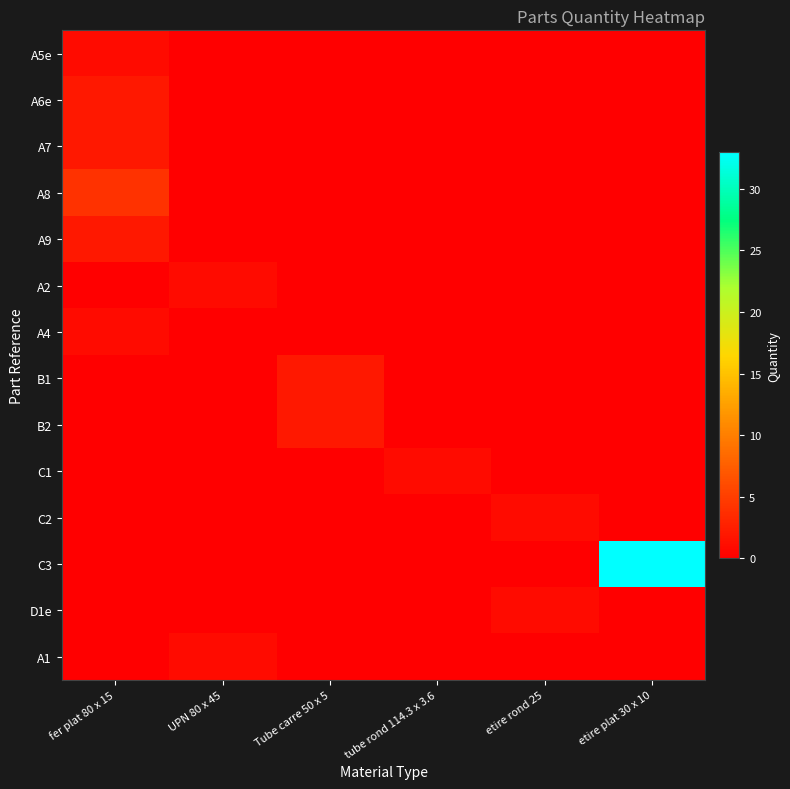

Reading right to left, list all the values displayed in this chart.

A5e: etire plat 30 x 10=0	etire rond 25=0	tube rond 114.3 x 3.6=0	Tube carre 50 x 5=0	UPN 80 x 45=0	fer plat 80 x 15=1
A6e: etire plat 30 x 10=0	etire rond 25=0	tube rond 114.3 x 3.6=0	Tube carre 50 x 5=0	UPN 80 x 45=0	fer plat 80 x 15=2
A7: etire plat 30 x 10=0	etire rond 25=0	tube rond 114.3 x 3.6=0	Tube carre 50 x 5=0	UPN 80 x 45=0	fer plat 80 x 15=2
A8: etire plat 30 x 10=0	etire rond 25=0	tube rond 114.3 x 3.6=0	Tube carre 50 x 5=0	UPN 80 x 45=0	fer plat 80 x 15=4
A9: etire plat 30 x 10=0	etire rond 25=0	tube rond 114.3 x 3.6=0	Tube carre 50 x 5=0	UPN 80 x 45=0	fer plat 80 x 15=2
A2: etire plat 30 x 10=0	etire rond 25=0	tube rond 114.3 x 3.6=0	Tube carre 50 x 5=0	UPN 80 x 45=1	fer plat 80 x 15=0
A4: etire plat 30 x 10=0	etire rond 25=0	tube rond 114.3 x 3.6=0	Tube carre 50 x 5=0	UPN 80 x 45=0	fer plat 80 x 15=1
B1: etire plat 30 x 10=0	etire rond 25=0	tube rond 114.3 x 3.6=0	Tube carre 50 x 5=2	UPN 80 x 45=0	fer plat 80 x 15=0
B2: etire plat 30 x 10=0	etire rond 25=0	tube rond 114.3 x 3.6=0	Tube carre 50 x 5=2	UPN 80 x 45=0	fer plat 80 x 15=0
C1: etire plat 30 x 10=0	etire rond 25=0	tube rond 114.3 x 3.6=1	Tube carre 50 x 5=0	UPN 80 x 45=0	fer plat 80 x 15=0
C2: etire plat 30 x 10=0	etire rond 25=1	tube rond 114.3 x 3.6=0	Tube carre 50 x 5=0	UPN 80 x 45=0	fer plat 80 x 15=0
C3: etire plat 30 x 10=33	etire rond 25=0	tube rond 114.3 x 3.6=0	Tube carre 50 x 5=0	UPN 80 x 45=0	fer plat 80 x 15=0
D1e: etire plat 30 x 10=0	etire rond 25=1	tube rond 114.3 x 3.6=0	Tube carre 50 x 5=0	UPN 80 x 45=0	fer plat 80 x 15=0
A1: etire plat 30 x 10=0	etire rond 25=0	tube rond 114.3 x 3.6=0	Tube carre 50 x 5=0	UPN 80 x 45=1	fer plat 80 x 15=0